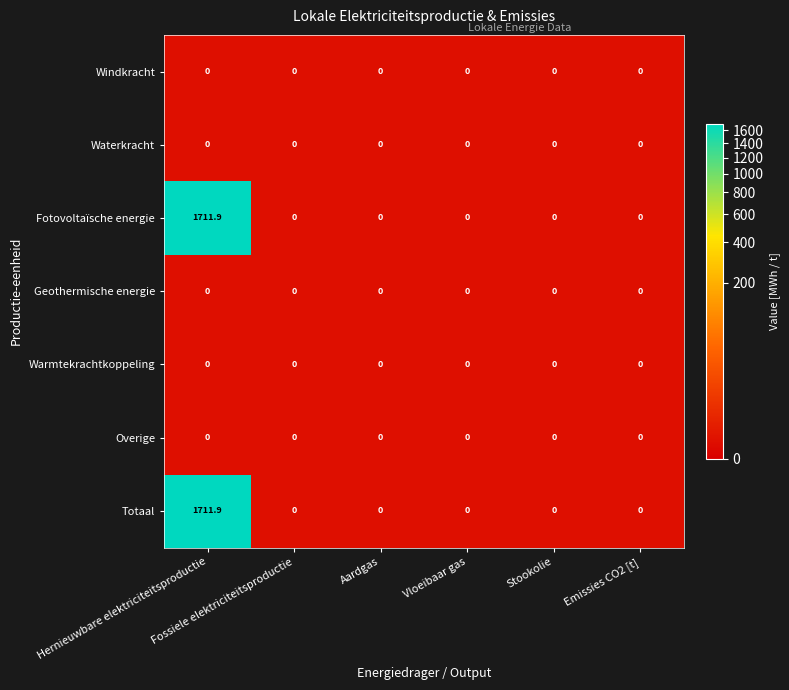

What is the maximum value shown in the chart?

1711.9